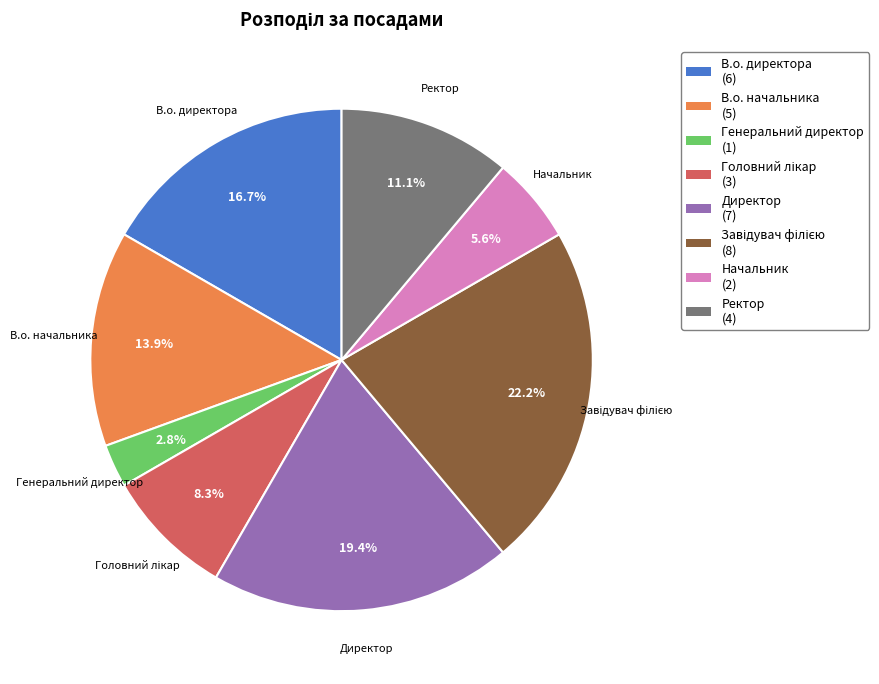

Does Ректор represent more than half of the total?

No